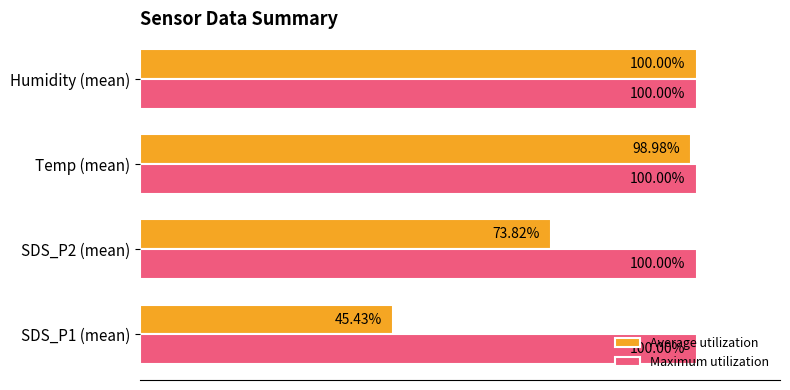

Is the value of Average utilization at SDS_P2 (mean) greater than the value of Maximum utilization at SDS_P1 (mean)?

No